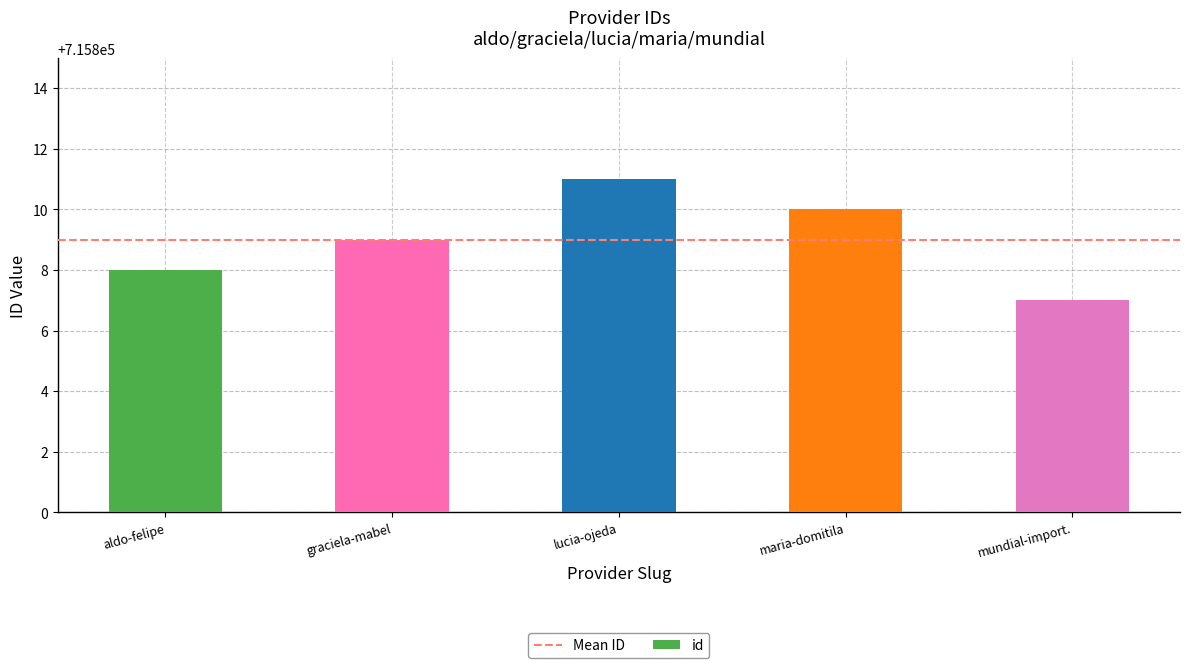

Reading left to right, transcribe all the data shown in this chart.

aldo-felipe=715808	graciela-mabel=715809	lucia-ojeda=715811	maria-domitila=715810	mundial-import.=715807